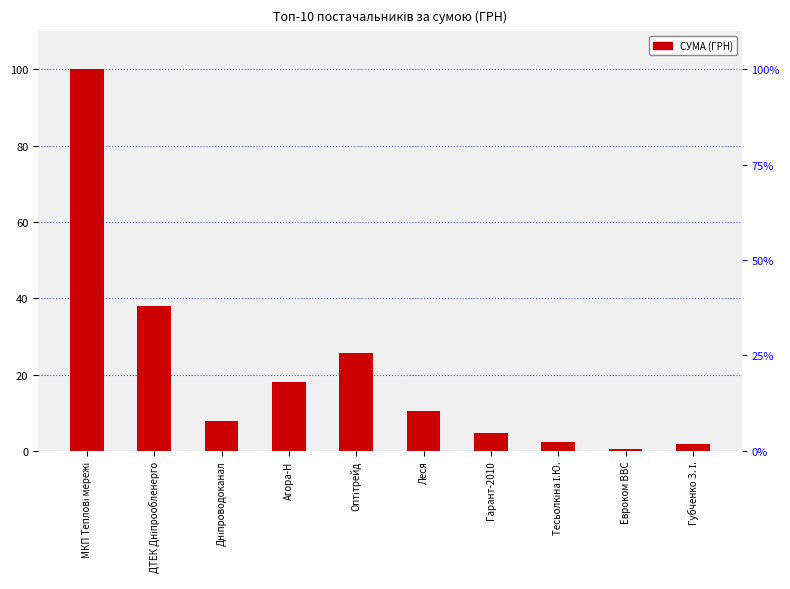

What is the label of the 4th bar from the right?

Гарант-2010